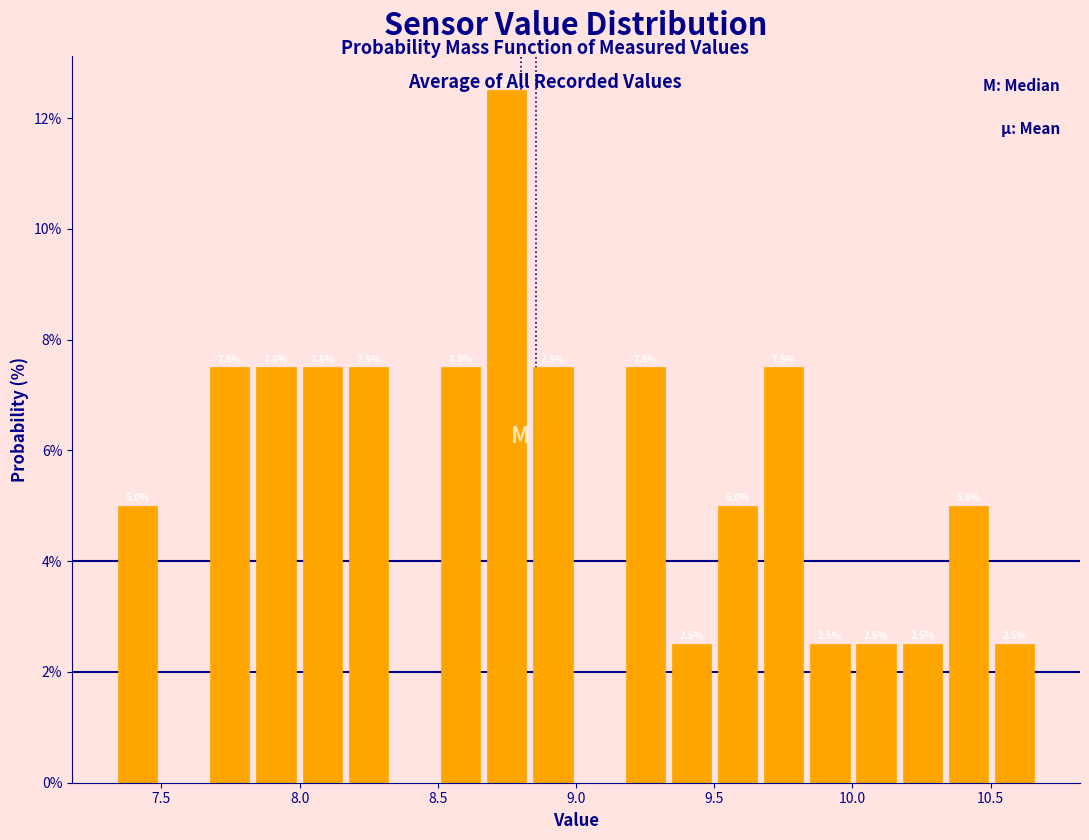

Around what value on the x-axis is the tallest bar? Give the approximate position of its centre, as read against the axis.

8.75